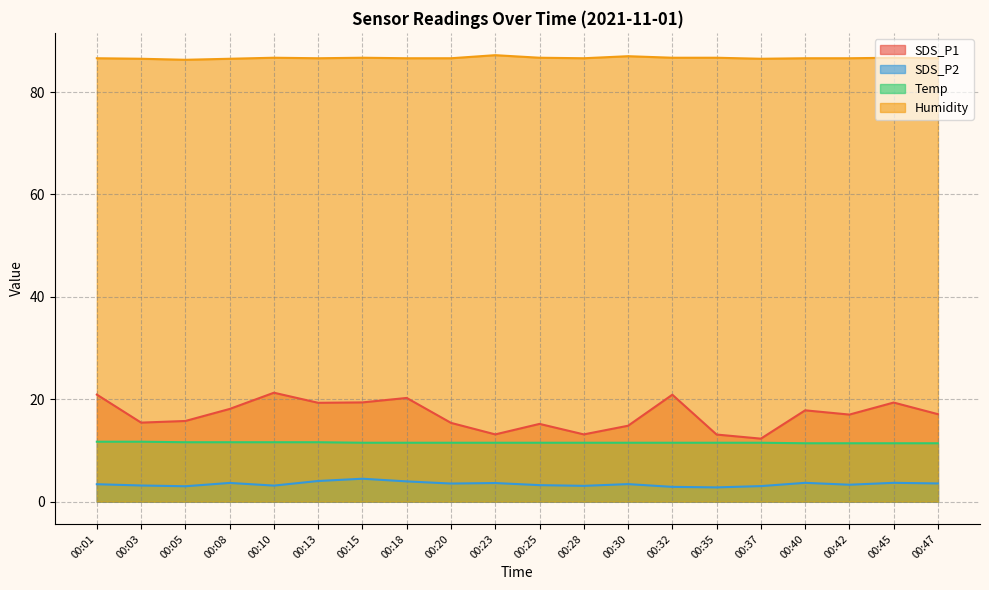

Does the chart display data point markers on the line(s)?

No